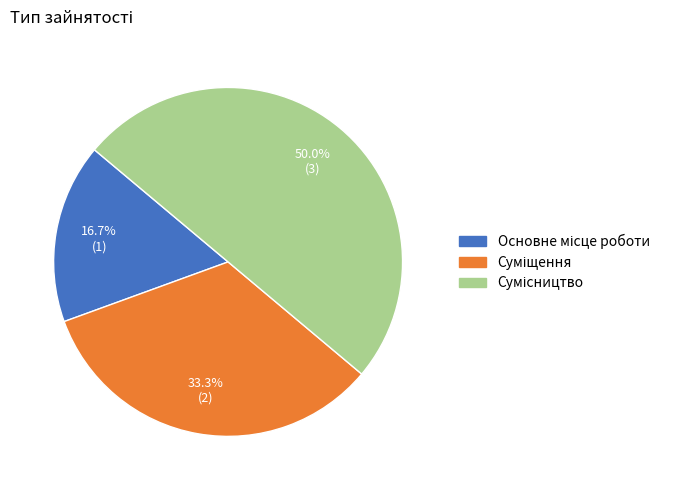

What is the largest slice in the pie chart?

Сумісництво